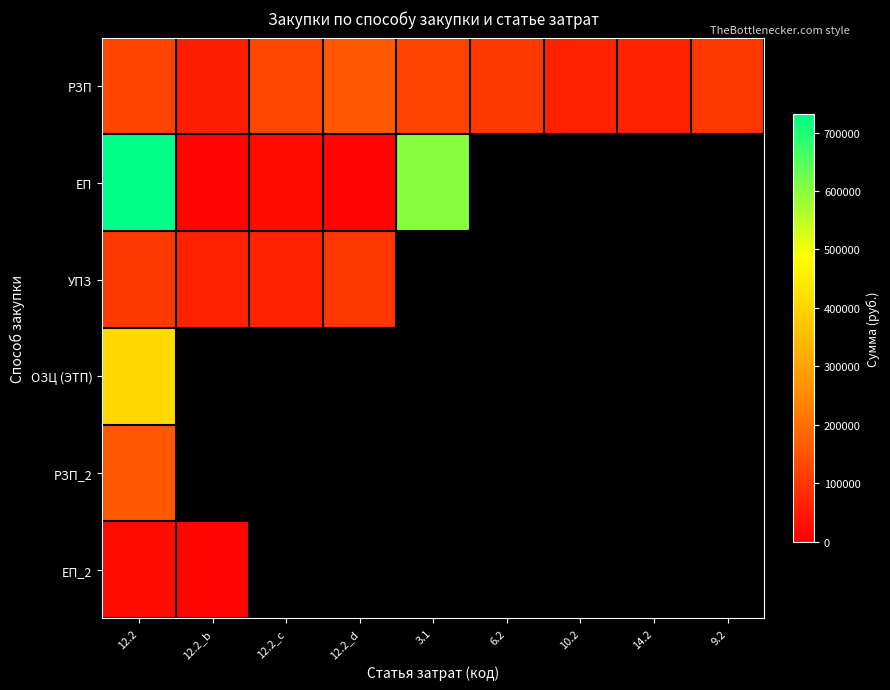

List the series in order of their peak value, highest first.

ЕП, ОЗЦ (ЭТП), РЗП, РЗП_2, УПЗ, ЕП_2